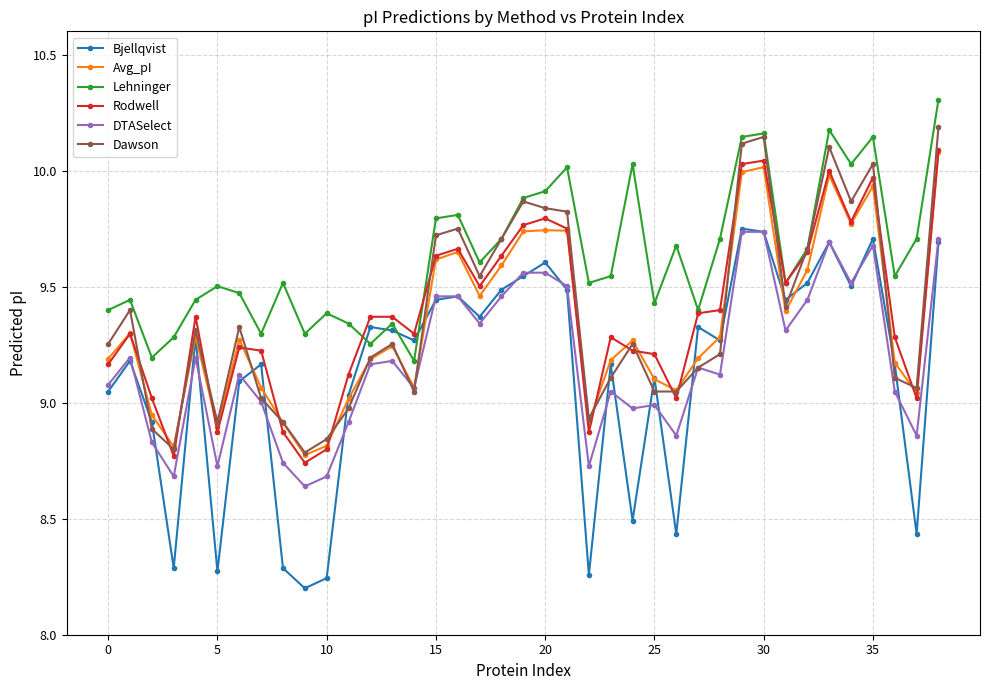

What is the greatest value displayed?

10.3